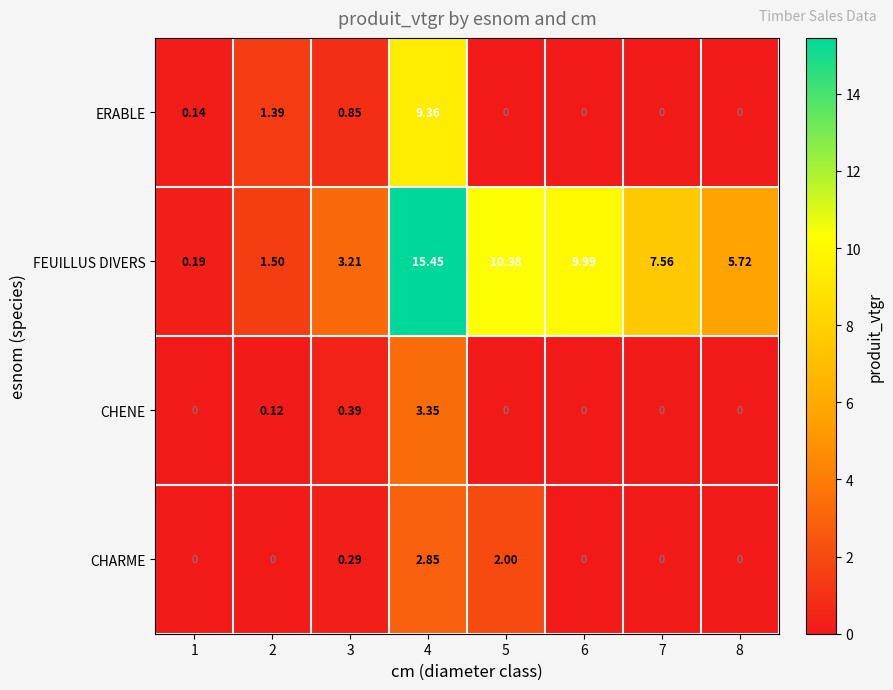

Rank the series by their maximum value, from lowest to highest.

CHARME, CHENE, ERABLE, FEUILLUS DIVERS